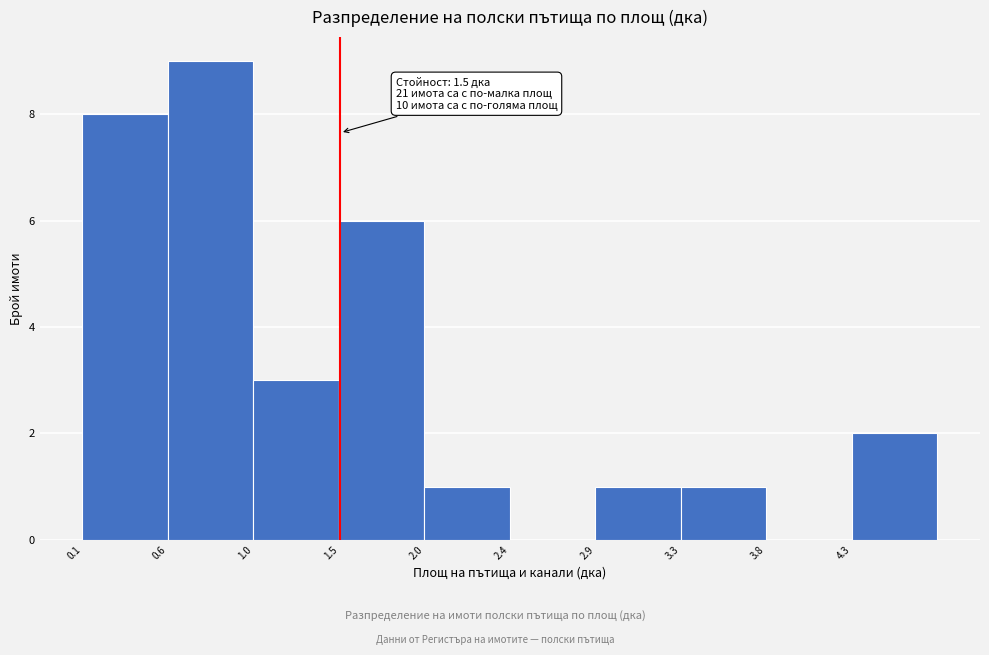

Which range on the x-axis has the tallest bar?

0.55 to 1.05